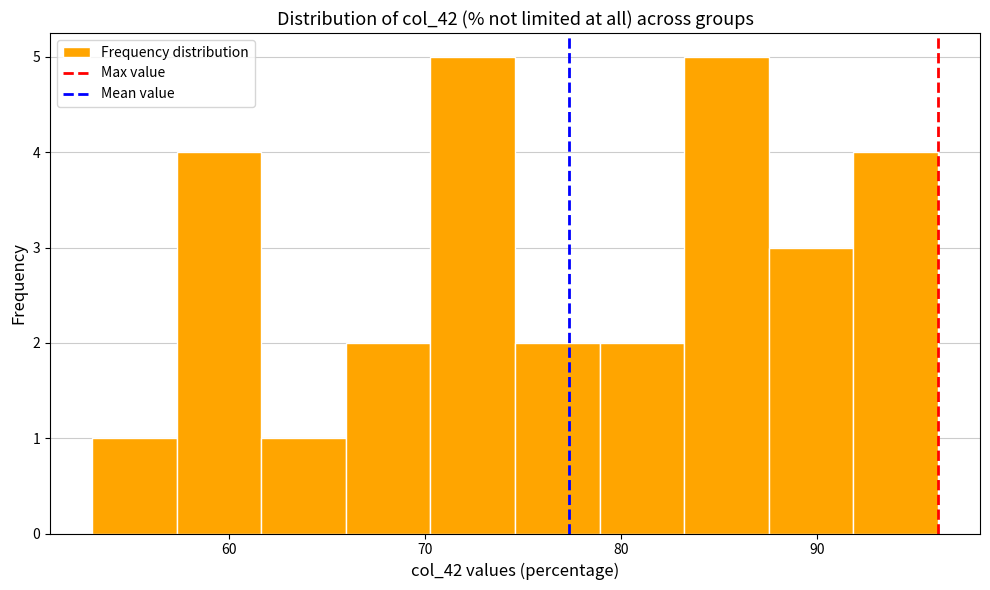

Reading left to right, transcribe this chart: for each bar, give the range it covers on the x-axis and its height. Neither the bar edges nor the heights are printed on the chart, so give them approximately, as read against the axes.

53 to 57: 1
57 to 62: 4
62 to 66: 1
66 to 70: 2
70 to 75: 5
75 to 79: 2
79 to 83: 2
83 to 88: 5
88 to 92: 3
92 to 96: 4